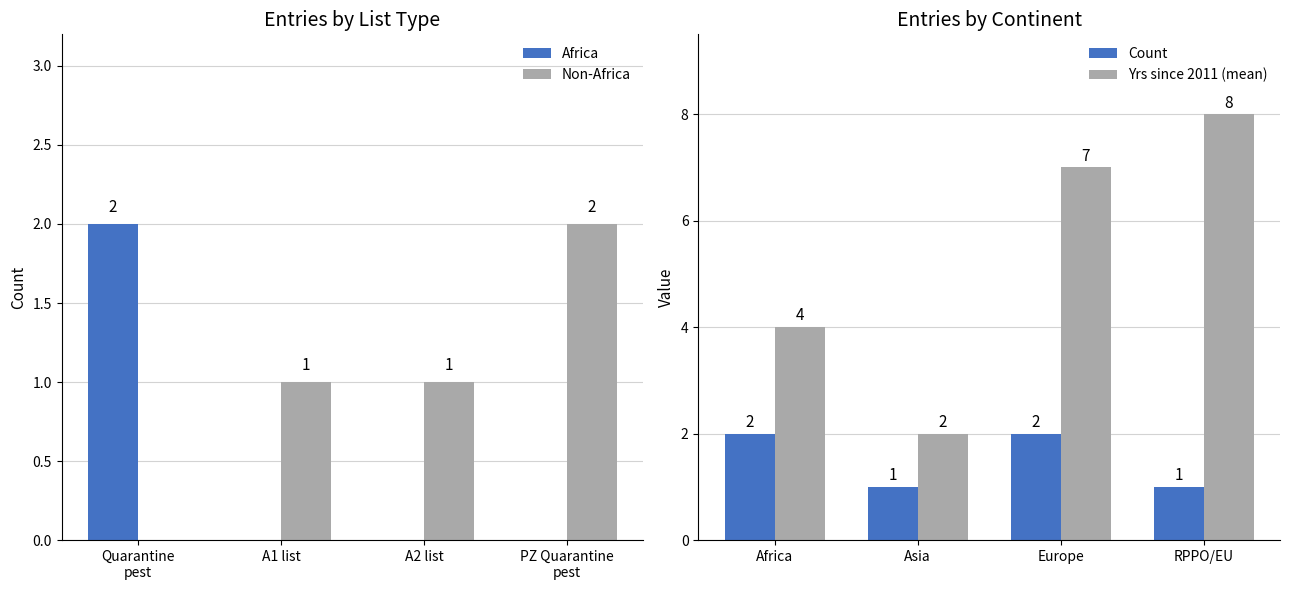

Which series has the largest range (max minus min)?

Yrs since 2011 (mean)